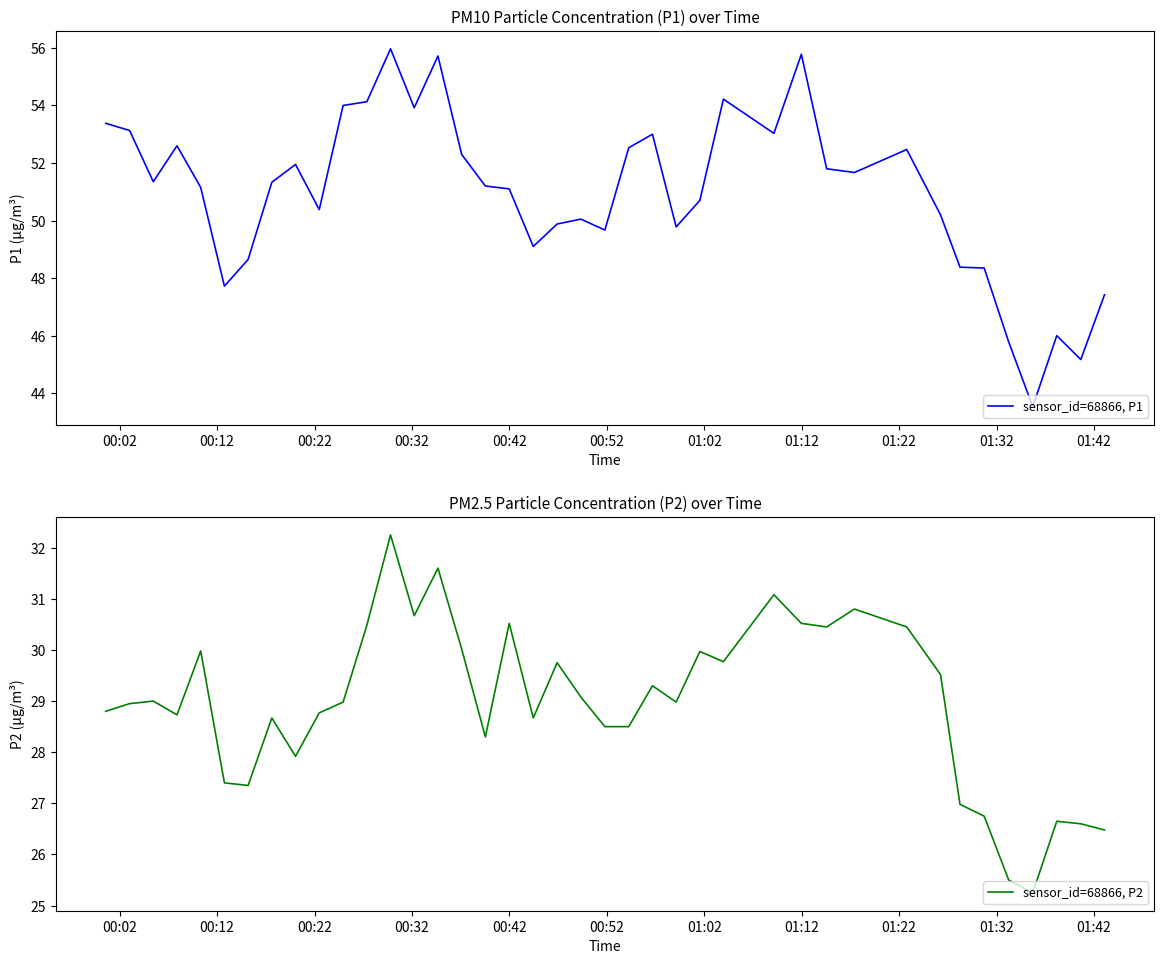

What is the greatest value displayed?

56.0